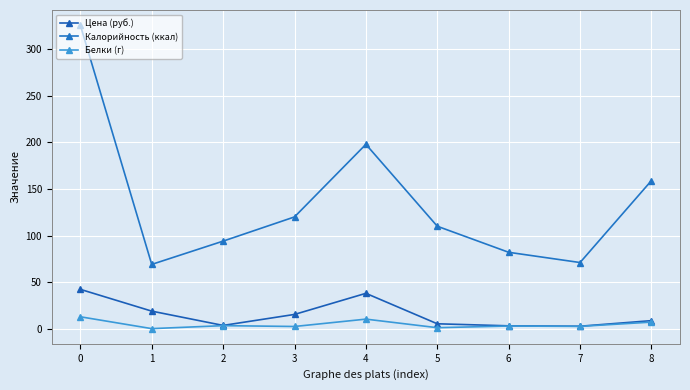

True or false: Калорийность (ккал) has more than 1 points higher than both neighbors.

False